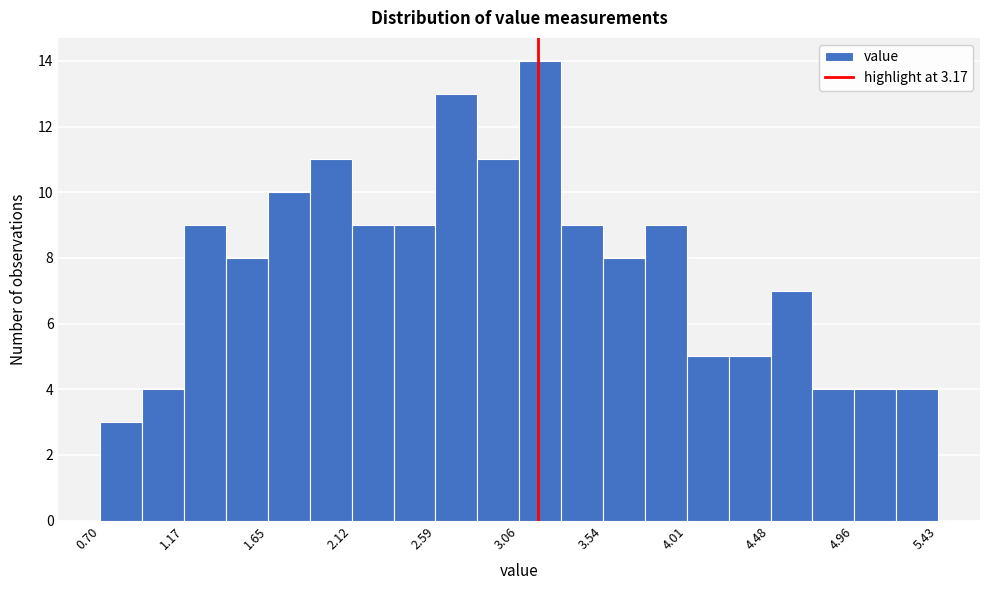

Reading left to right, transcribe this chart: for each bar, give the range it covers on the x-axis and its height. Neither the bar edges nor the heights are printed on the chart, so give them approximately, as read against the axes.

0.70 to 0.95: 3
0.95 to 1.15: 4
1.15 to 1.40: 9
1.40 to 1.65: 8
1.65 to 1.90: 10
1.90 to 2.10: 11
2.10 to 2.35: 9
2.35 to 2.60: 9
2.60 to 2.85: 13
2.85 to 3.05: 11
3.05 to 3.30: 14
3.30 to 3.55: 9
3.55 to 3.75: 8
3.75 to 4.00: 9
4.00 to 4.25: 5
4.25 to 4.50: 5
4.50 to 4.70: 7
4.70 to 4.95: 4
4.95 to 5.20: 4
5.20 to 5.45: 4